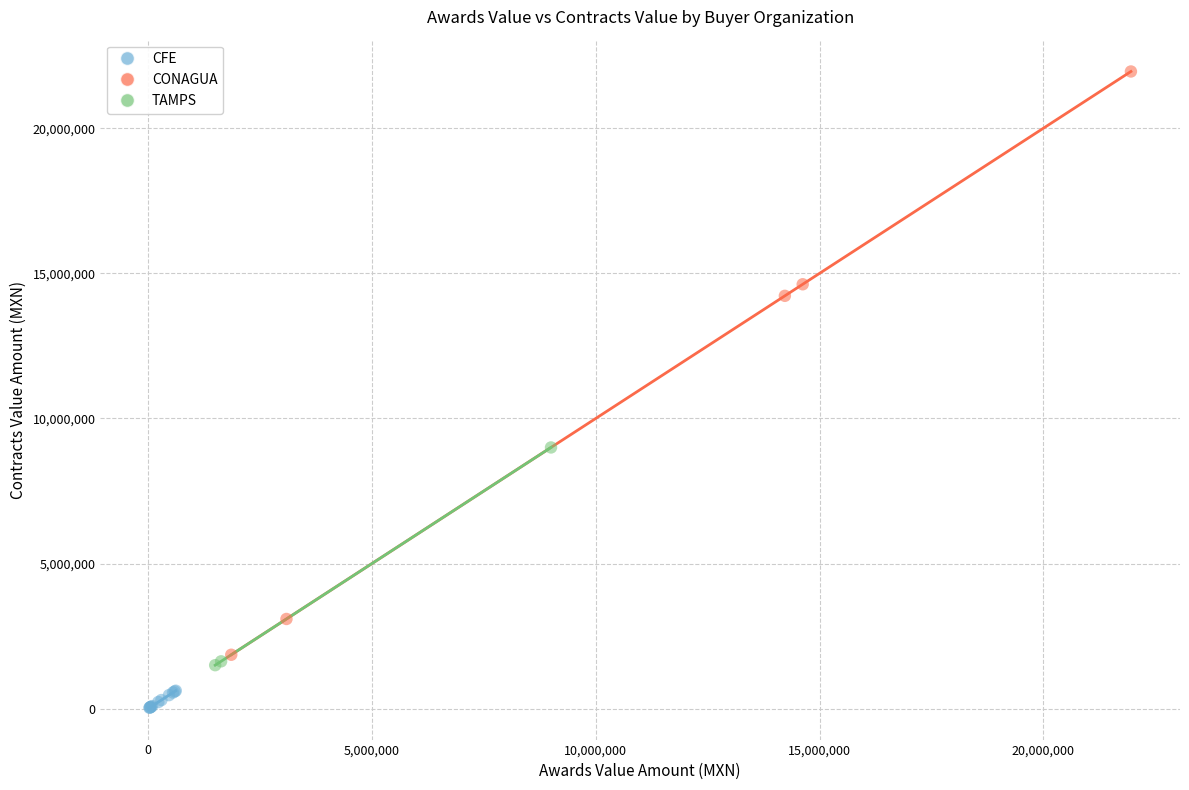

Which series has the largest Y range (max minus min)?

CONAGUA